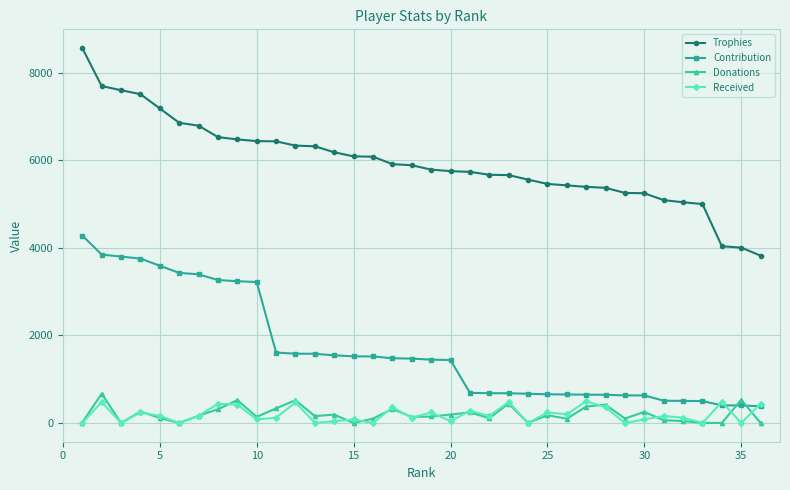

What is the sum of all Contribution values?

60279